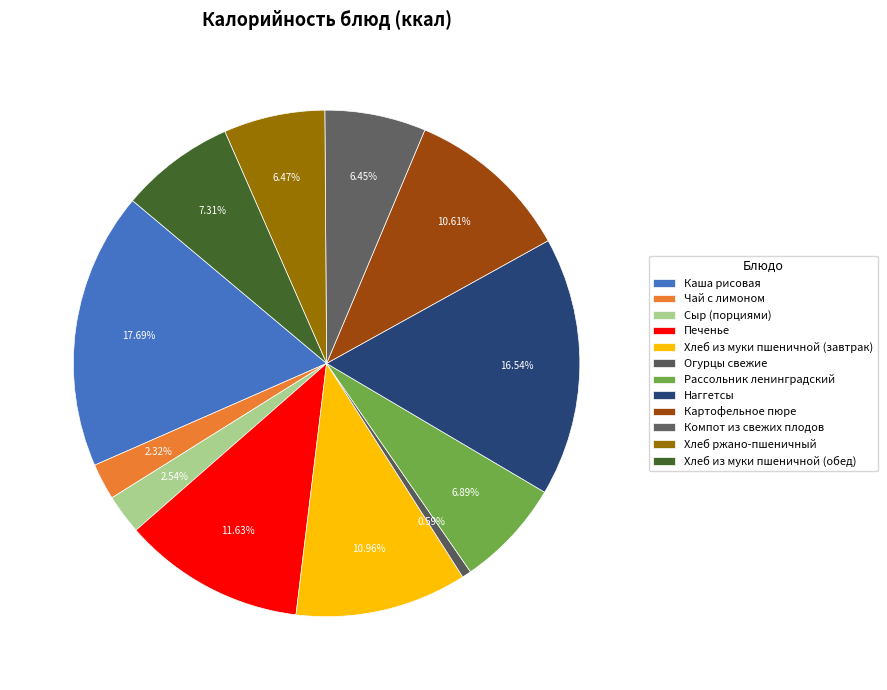

What is the total percentage of Печенье and Компот из свежих плодов?

18.1%